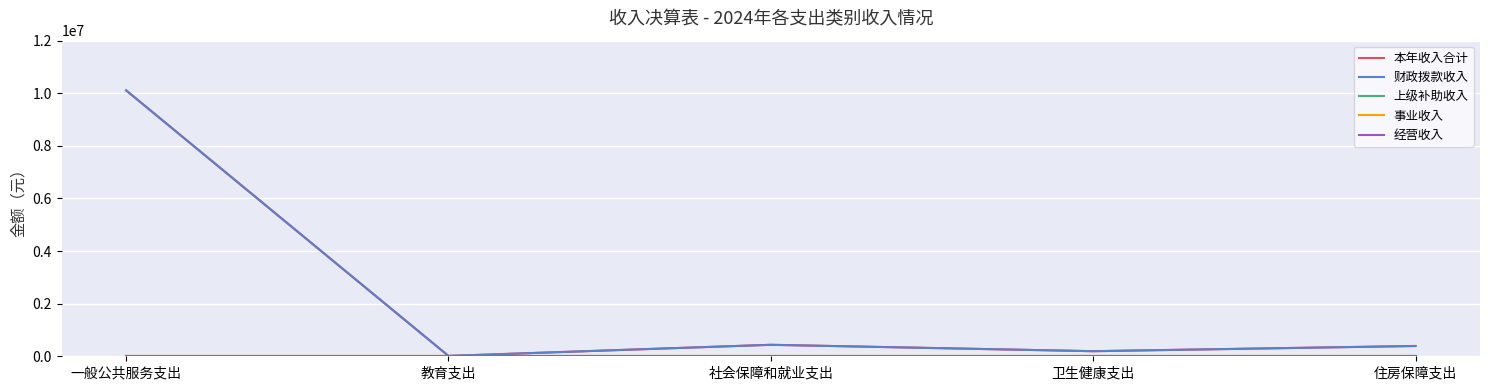

Is this an area chart (filled region under the line)?

No